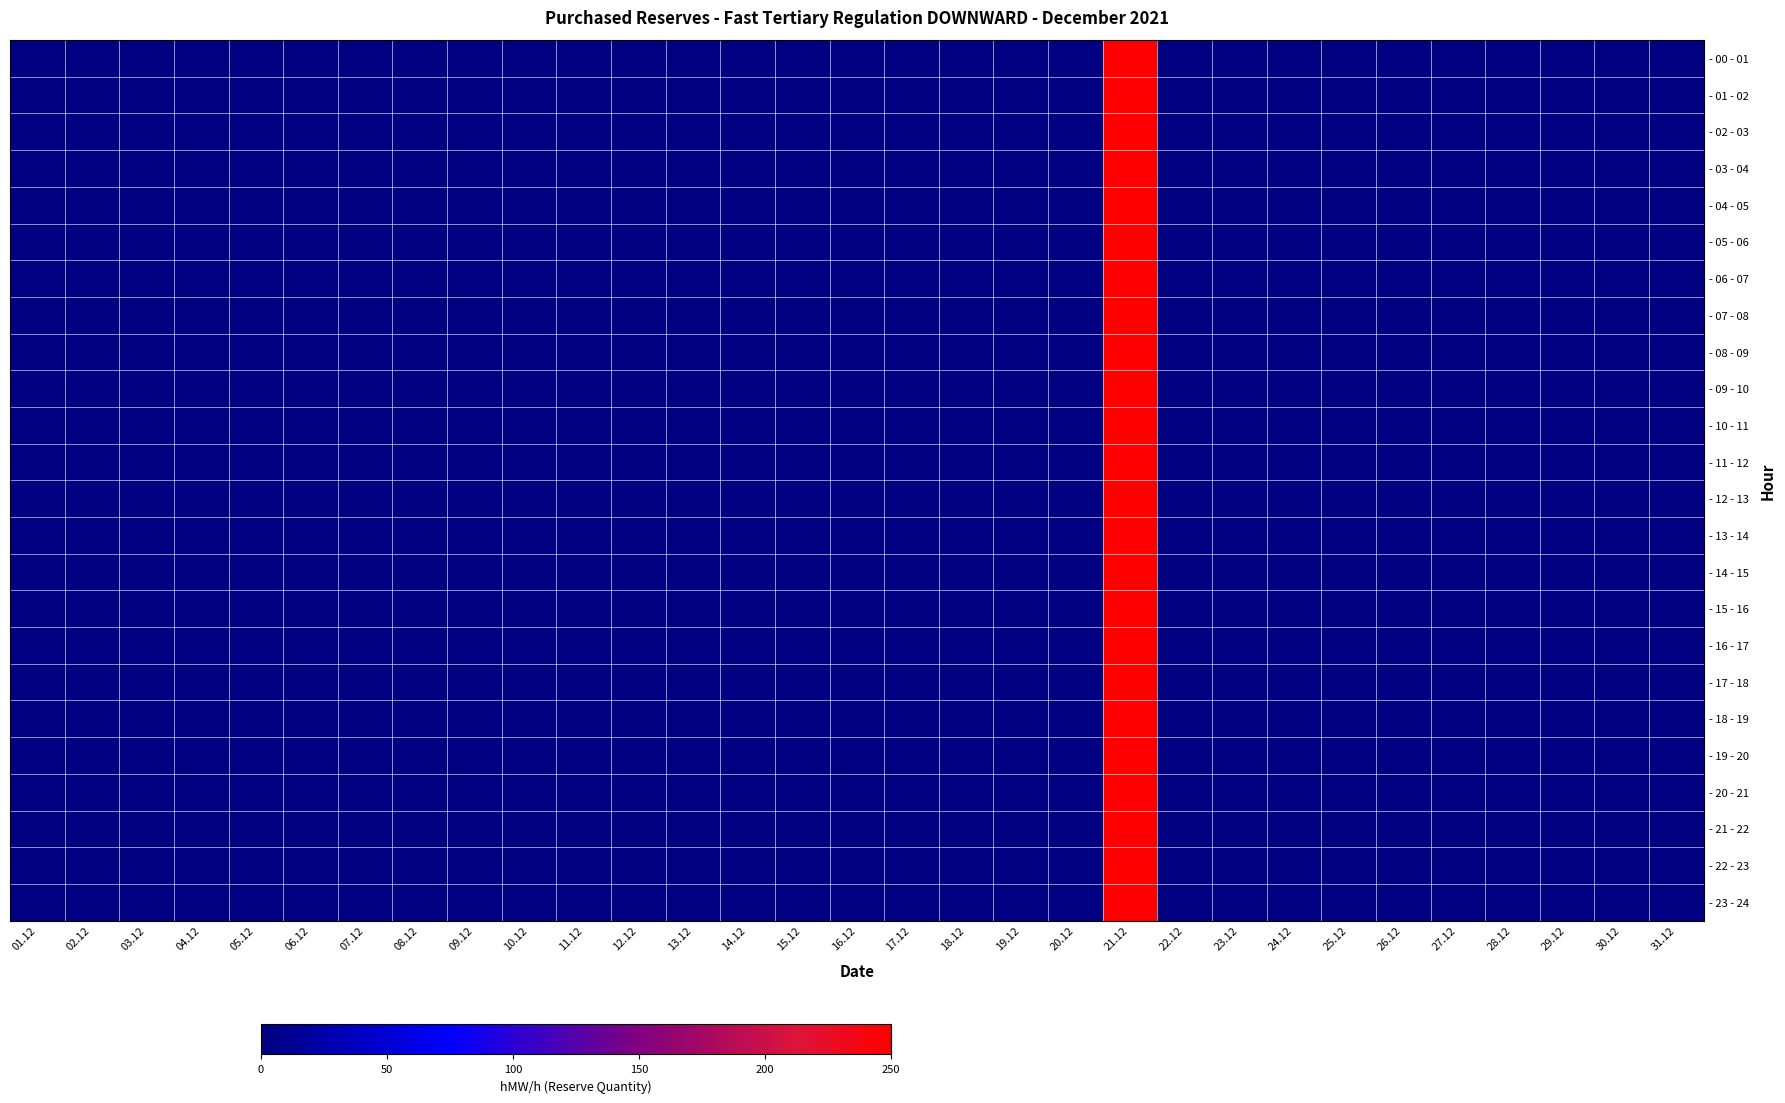

What is the greatest value displayed?

250